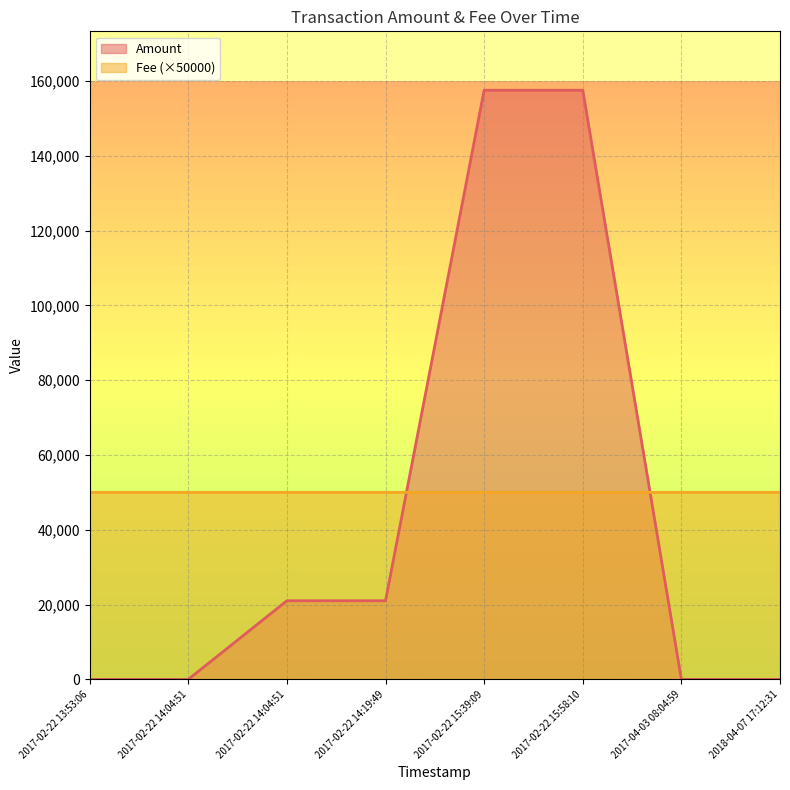

What are all the series names shown in the legend?

Amount, Fee (×50000)